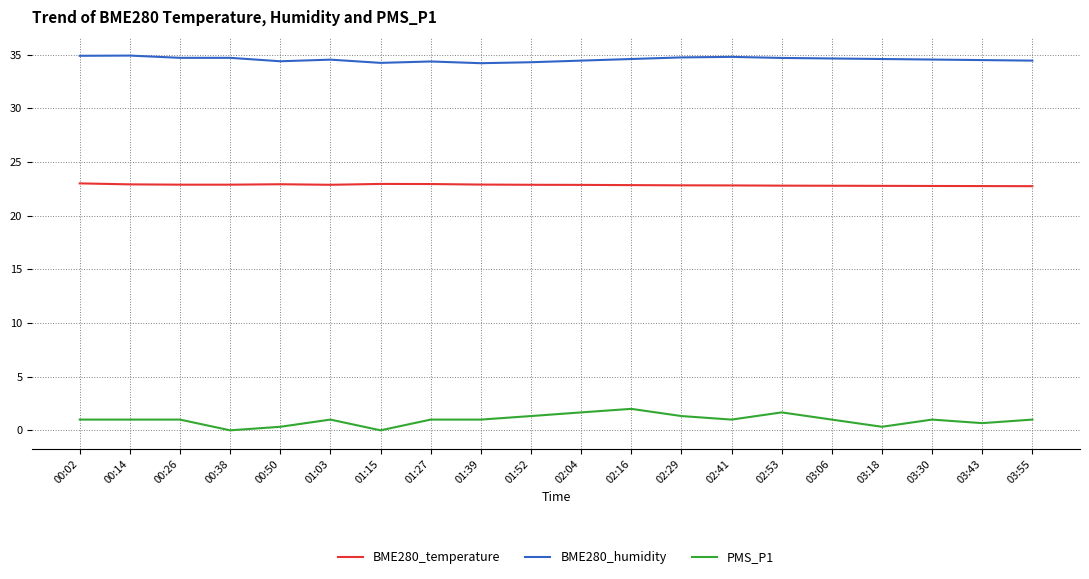

Is the value of BME280_temperature at 01:52 greater than the value of BME280_humidity at 02:53?

No